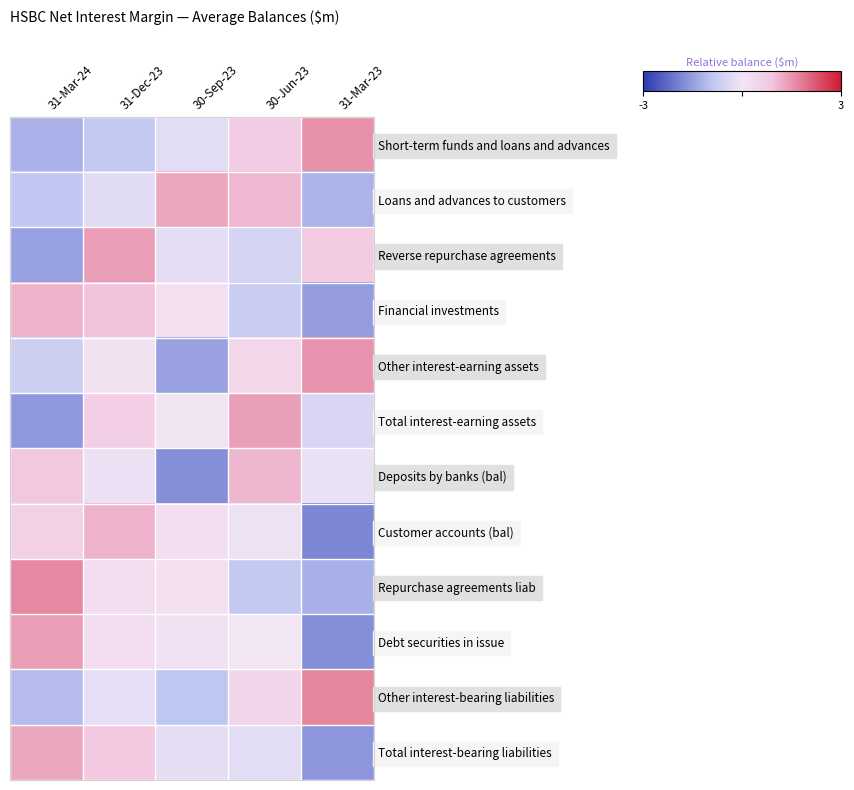

At which category is the sum across all series the highest?

31-Dec-23